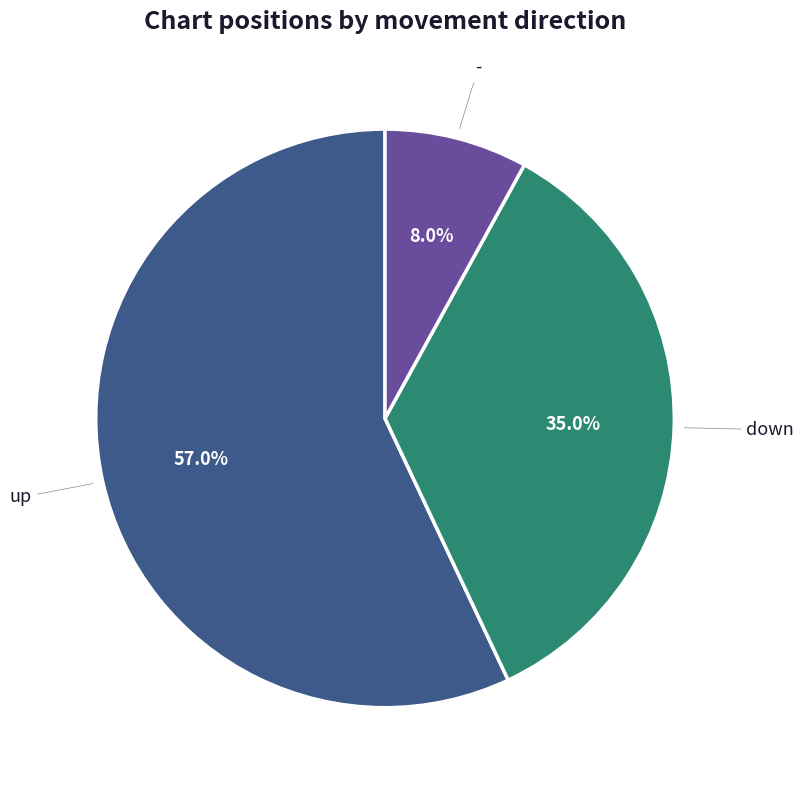

Is there any slice that represents more than half of the pie?

Yes